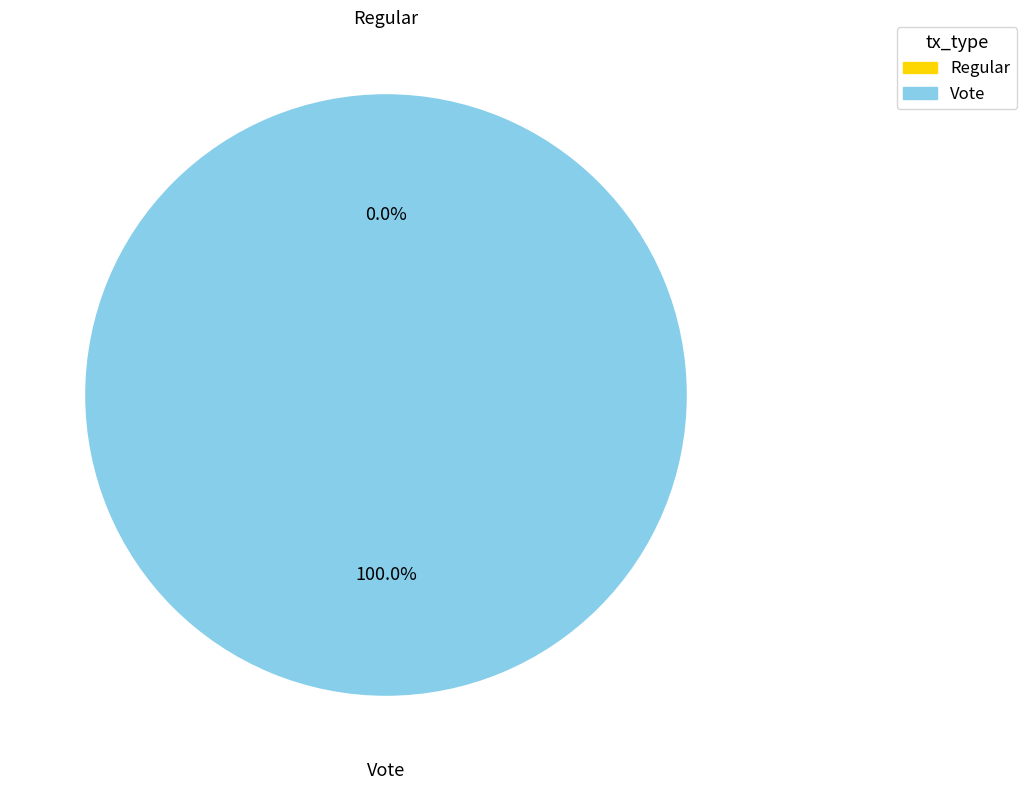

To the nearest percent, what portion does Vote represent?

100%